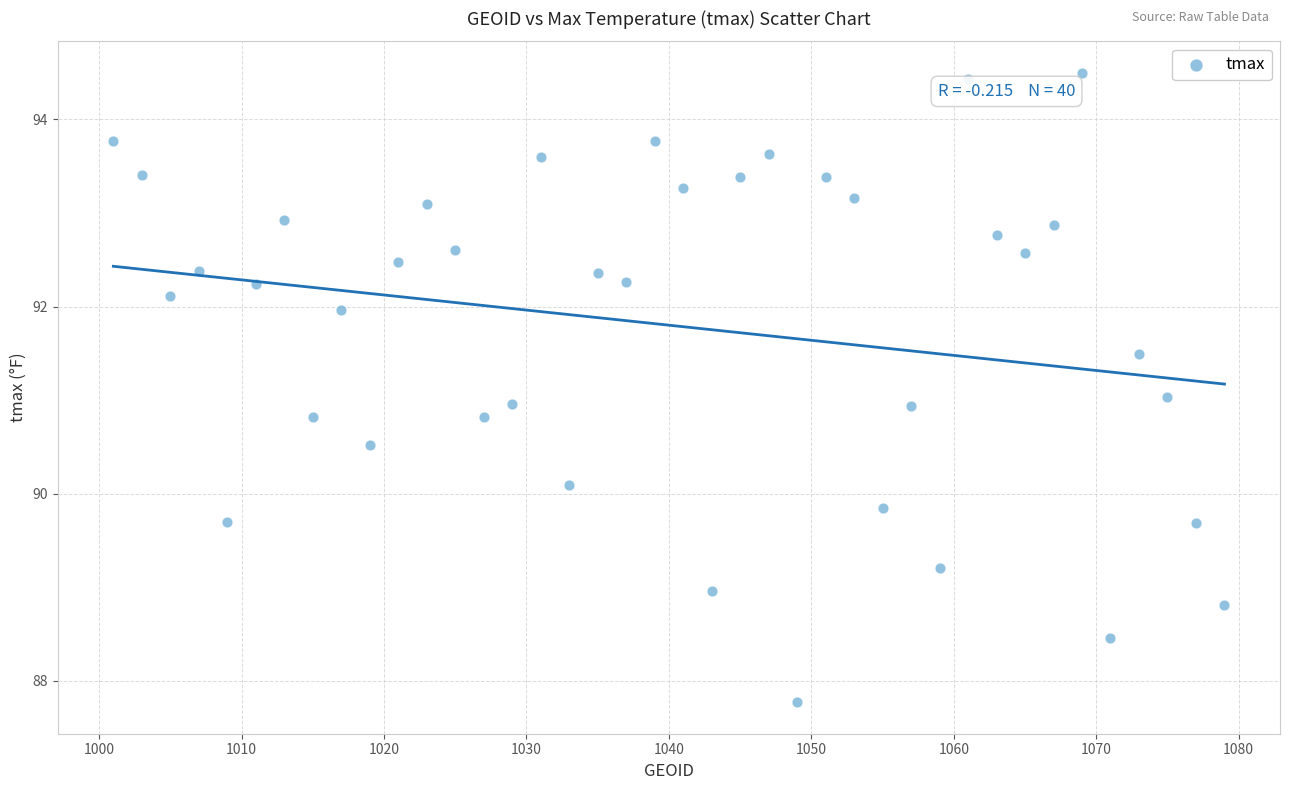

What is the range of X values (max minus min)?

78.0